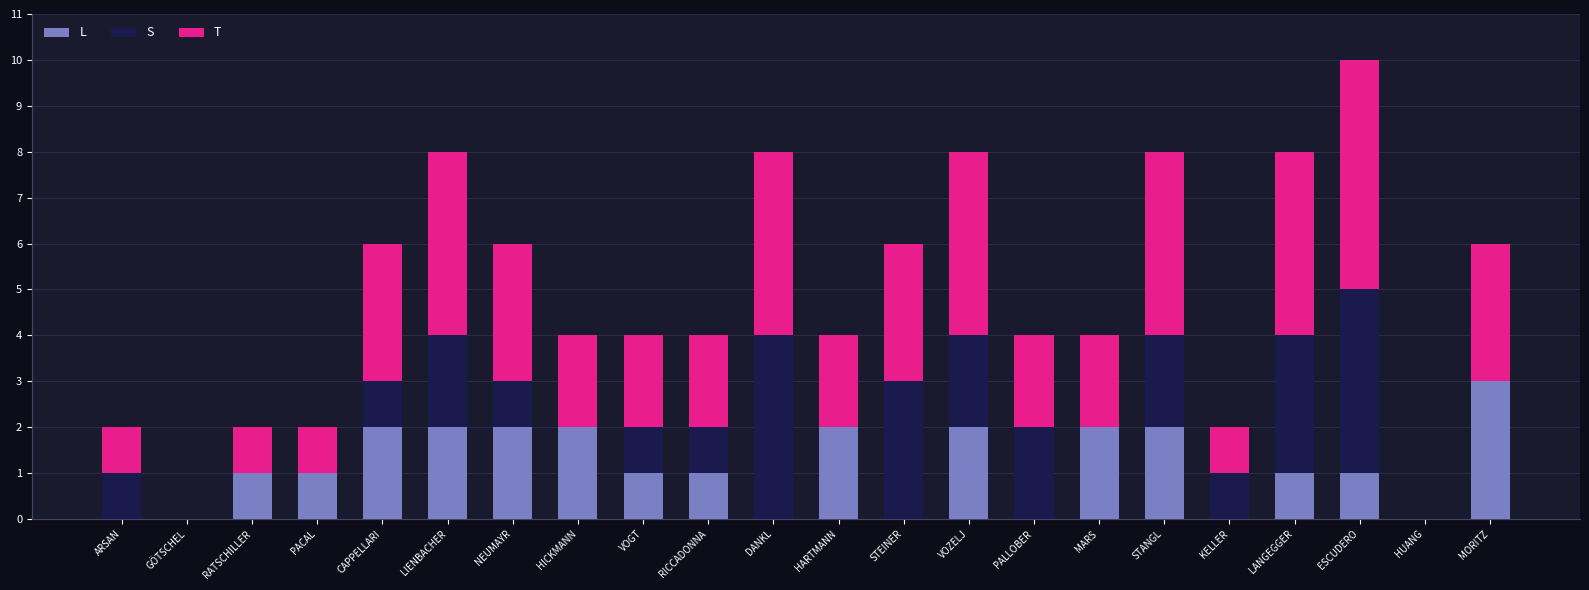

Which category has the highest value in the L series?

MORITZ